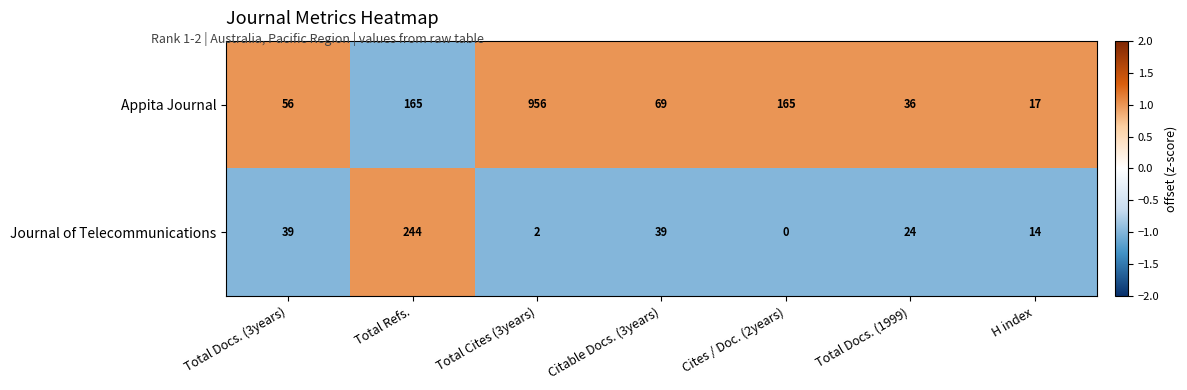

Which series has the largest range (max minus min)?

Appita Journal